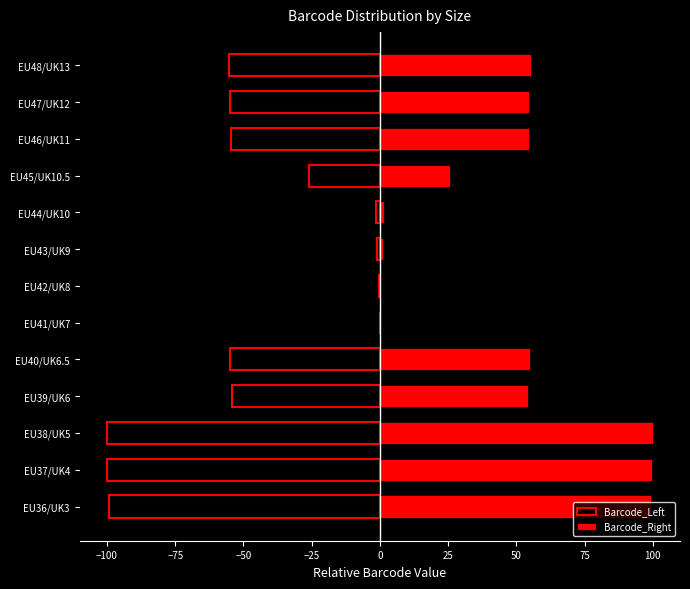

Are the bars grouped side by side (vs. stacked)?

Yes